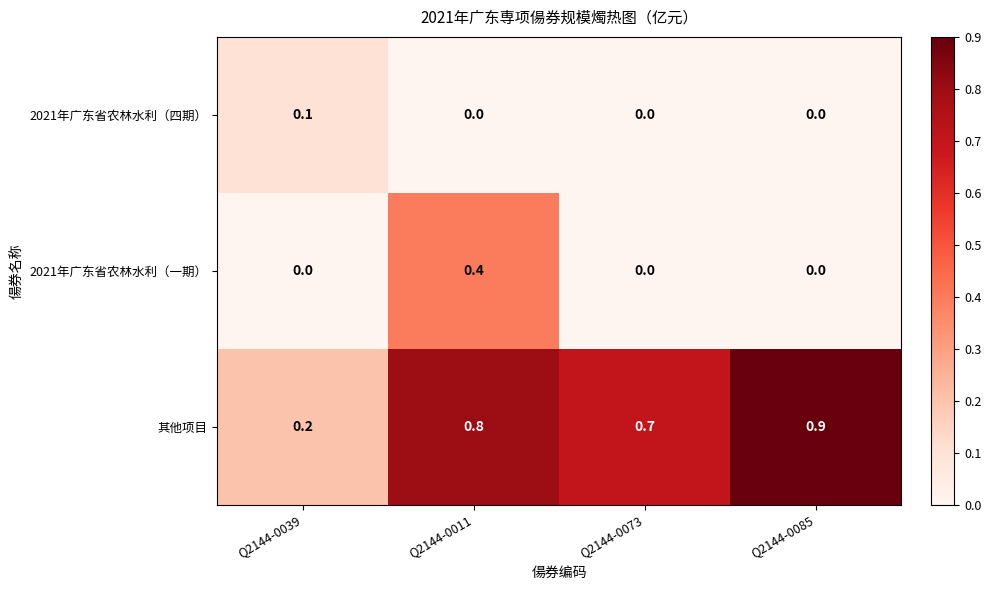

What is the spread (max minus min) of values at Q2144-0073?

0.7